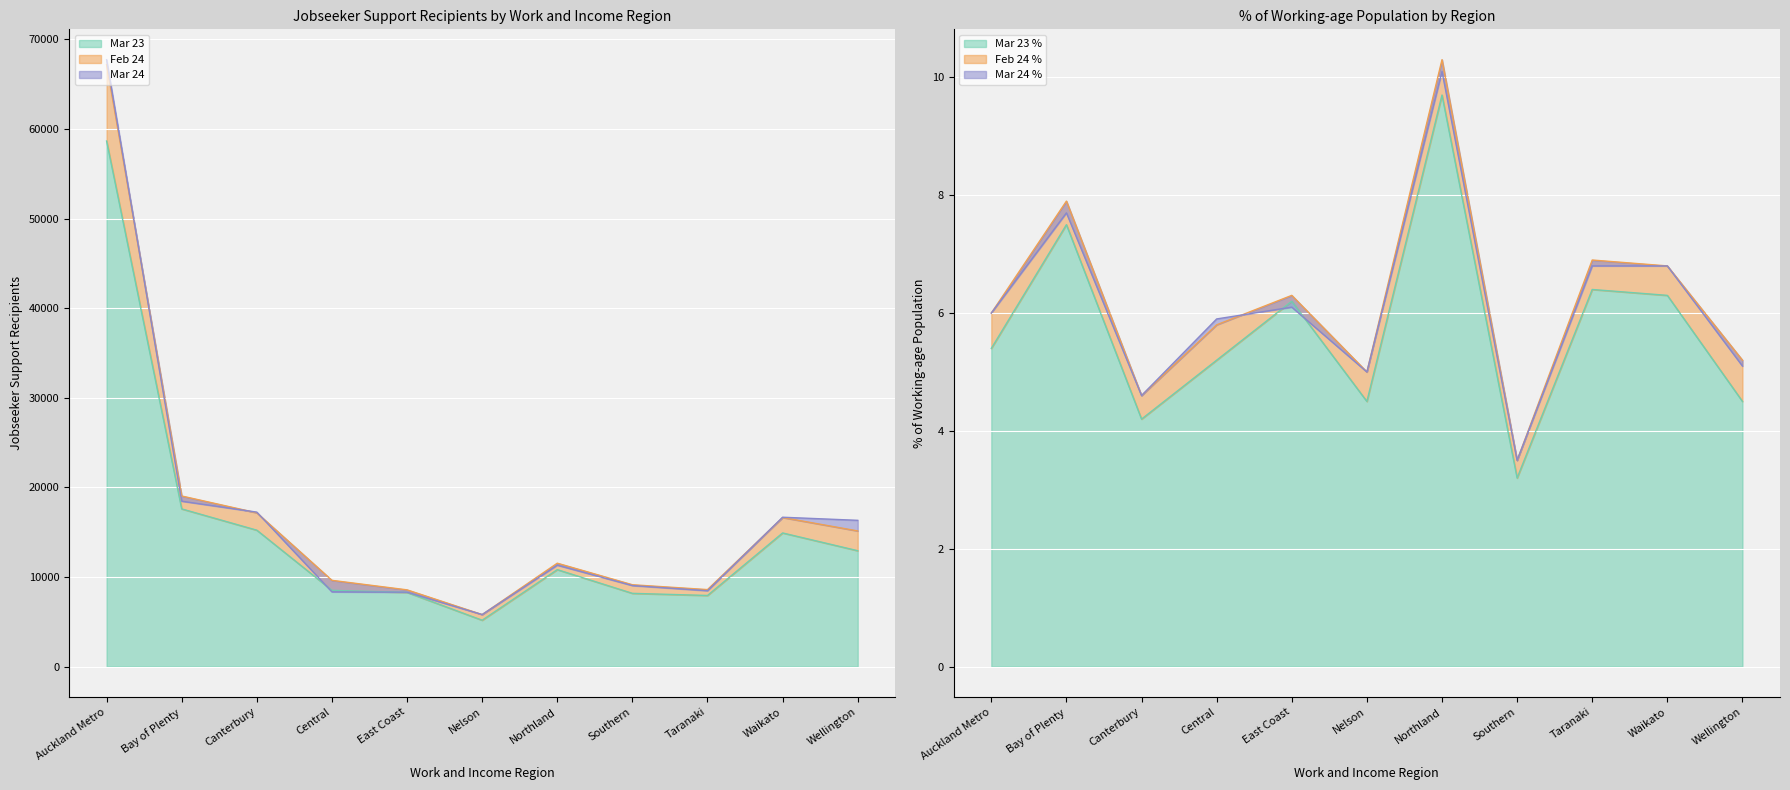

Between Waikato and Wellington, which is larger?

Waikato